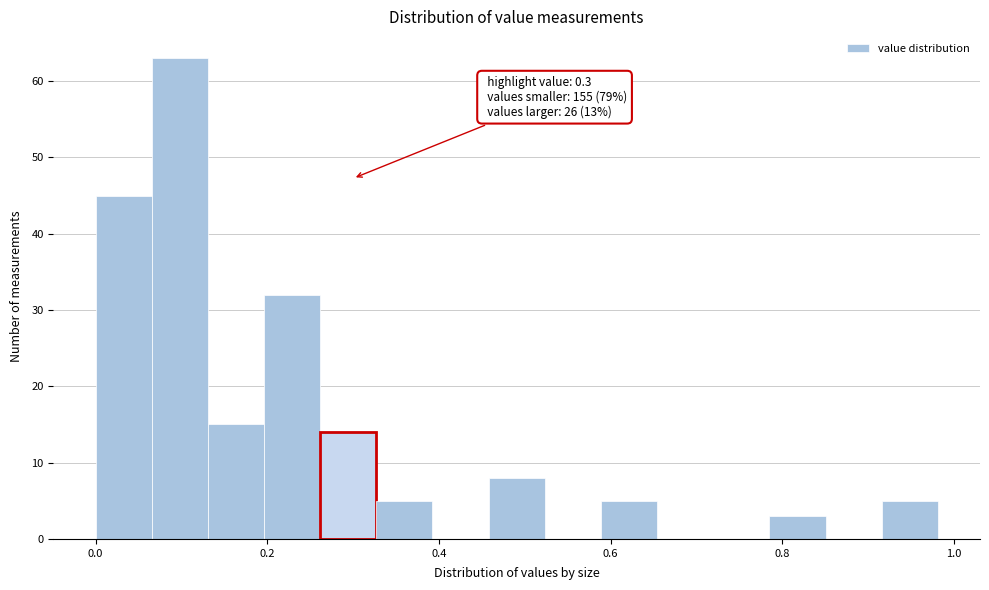

Around what value on the x-axis is the tallest bar? Give the approximate position of its centre, as read against the axis.

0.10